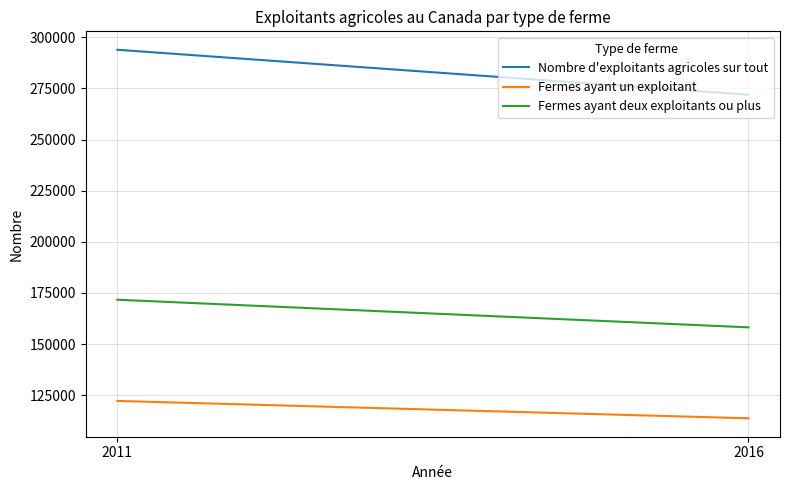

Between 2016 and 2011, which is larger?

2011